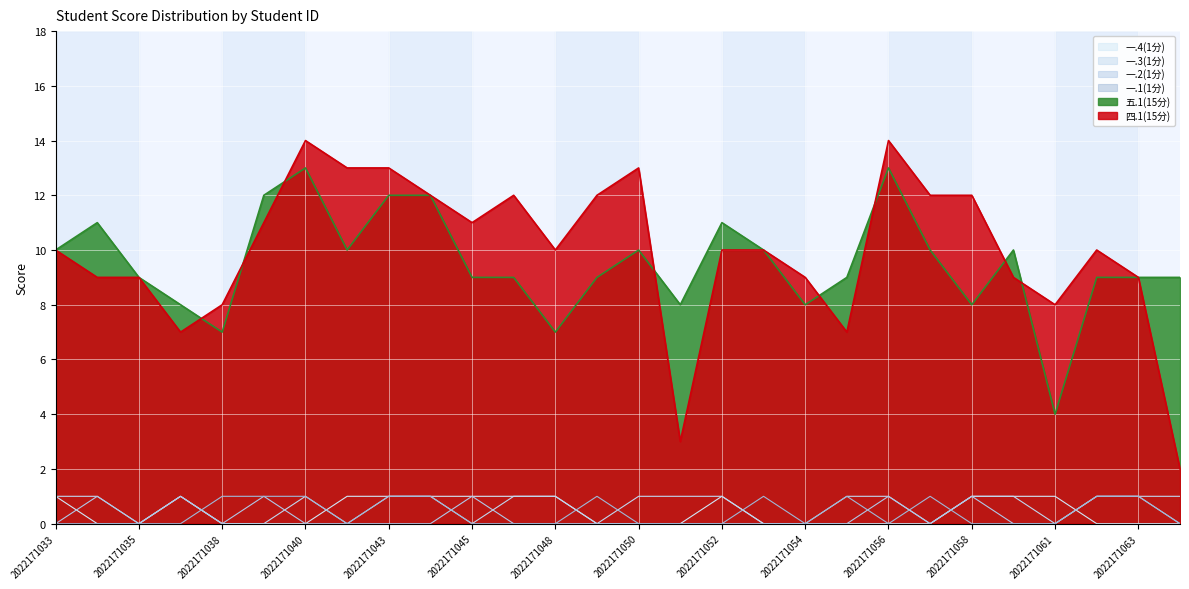

What is the difference between the second highest and second lowest values in the 一.2(1分) series?

1